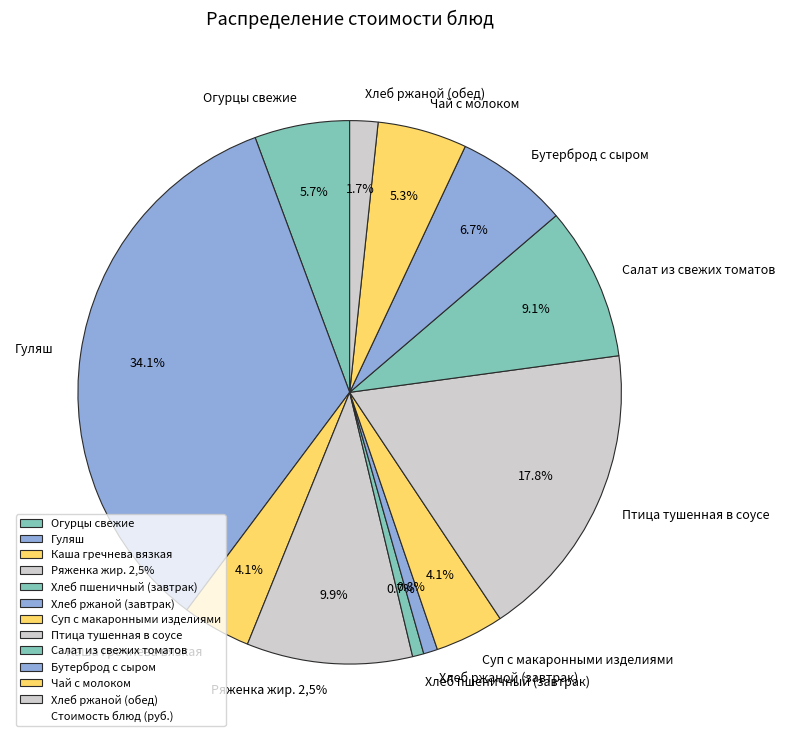

What is the change in value from Суп с макаронными изделиями to Салат из свежих томатов?

+8.5